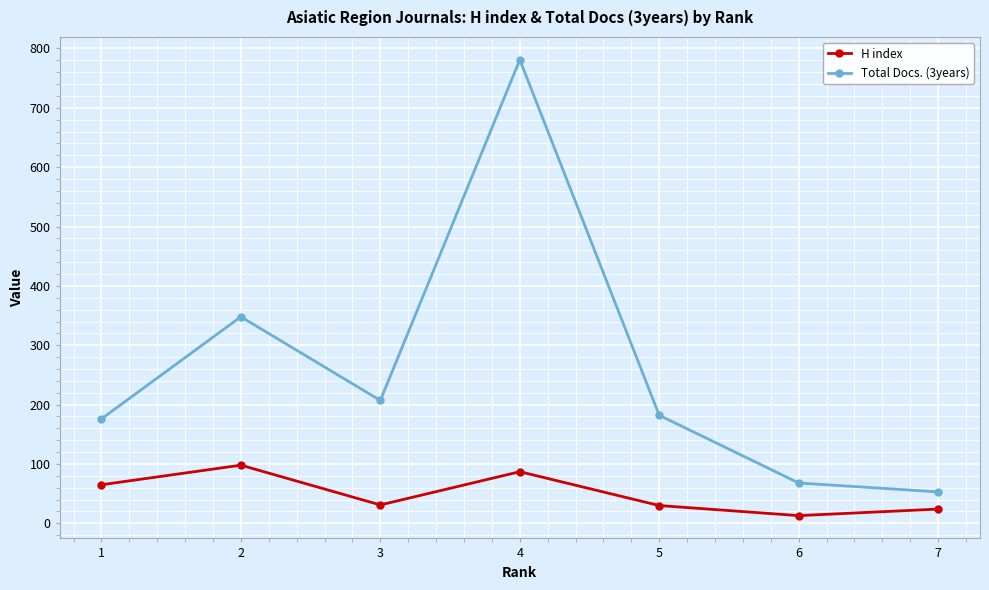

At how many categories does at least one series exceed 331?

2